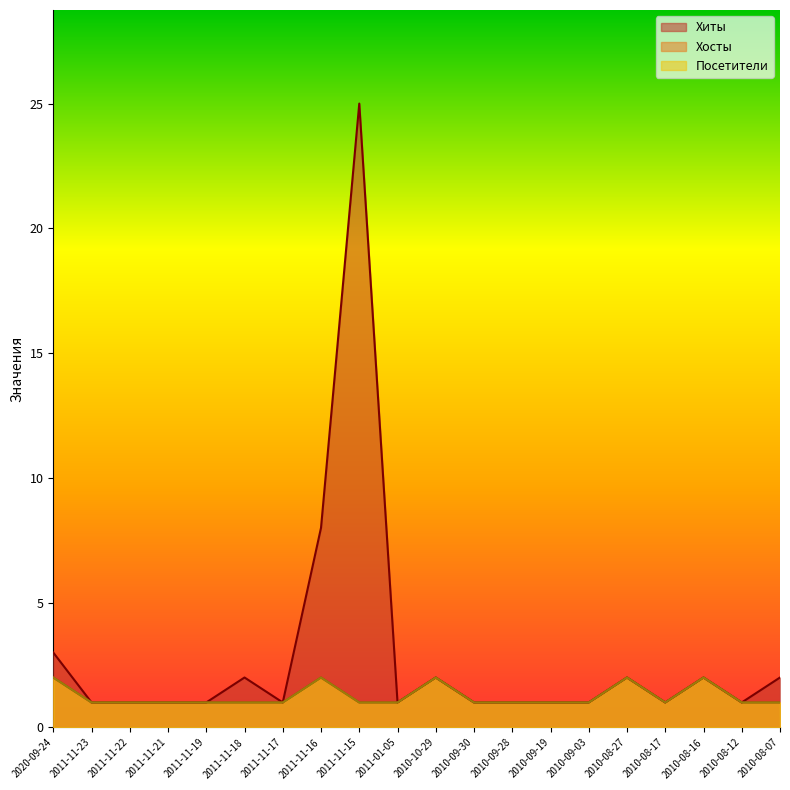

Which series has the largest total across all categories?

Хиты